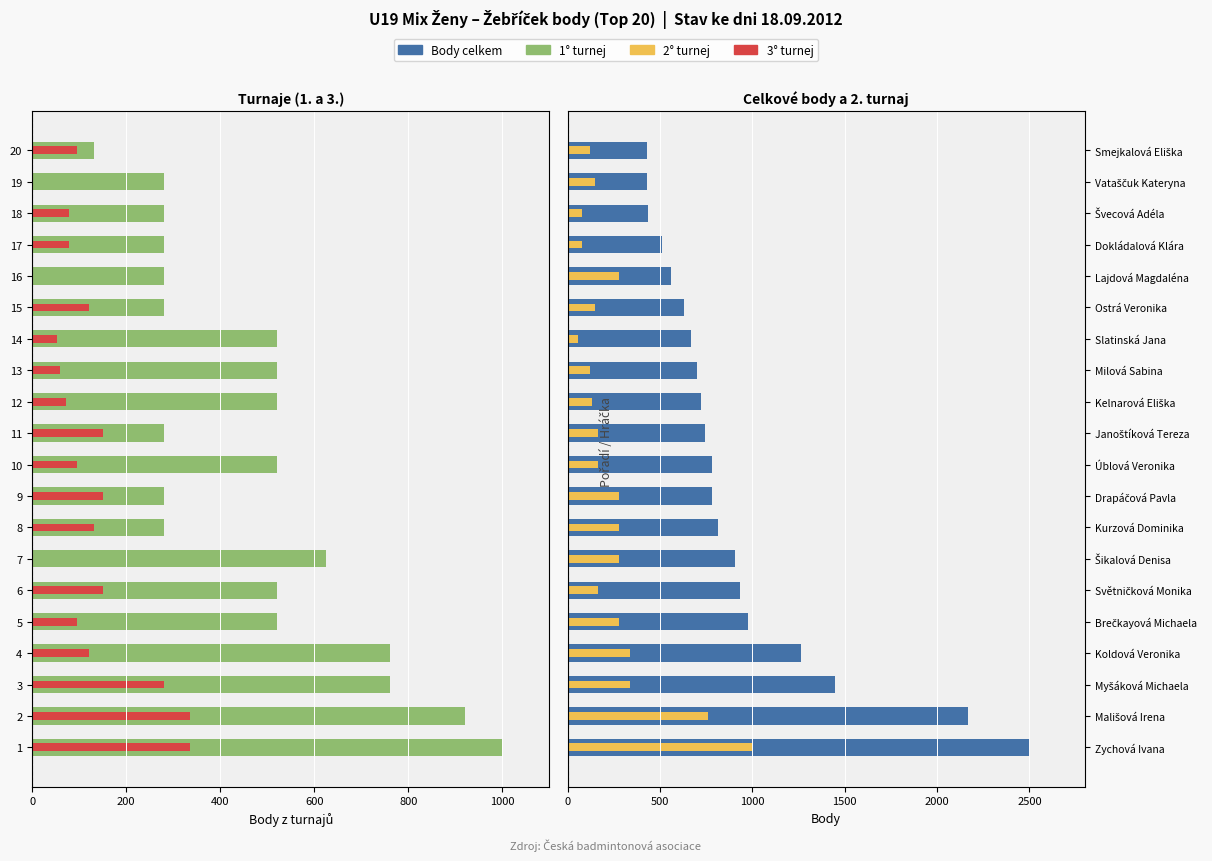

What is the difference between the maximum and minimum values in the Body celkem series?

2073